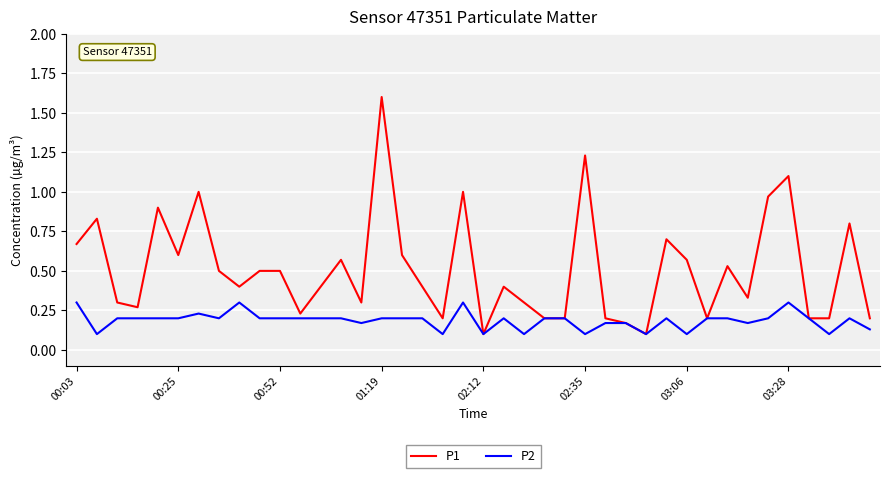

Which series has the largest total across all categories?

P1